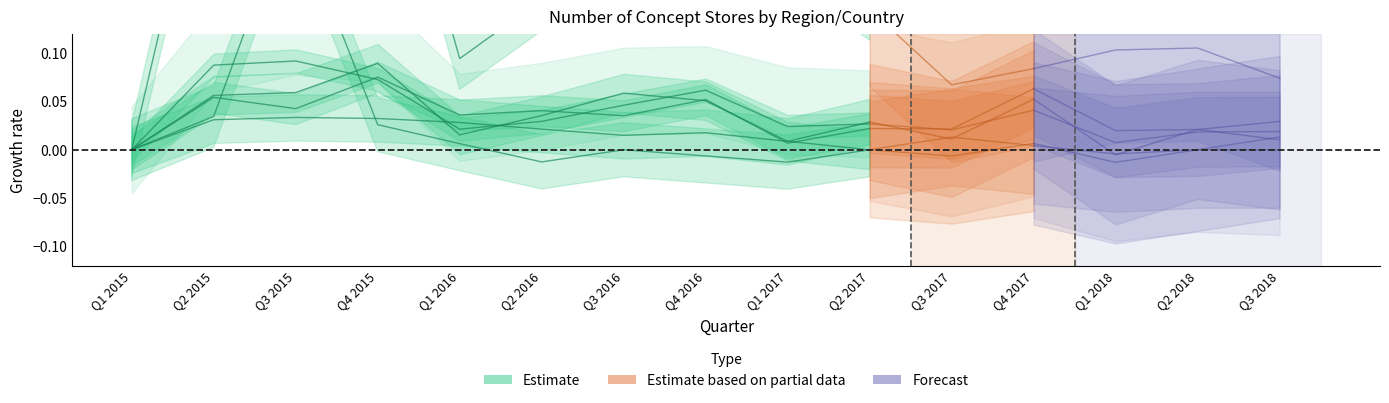

The value at Q1 2017 is 0.0. True or false?

True